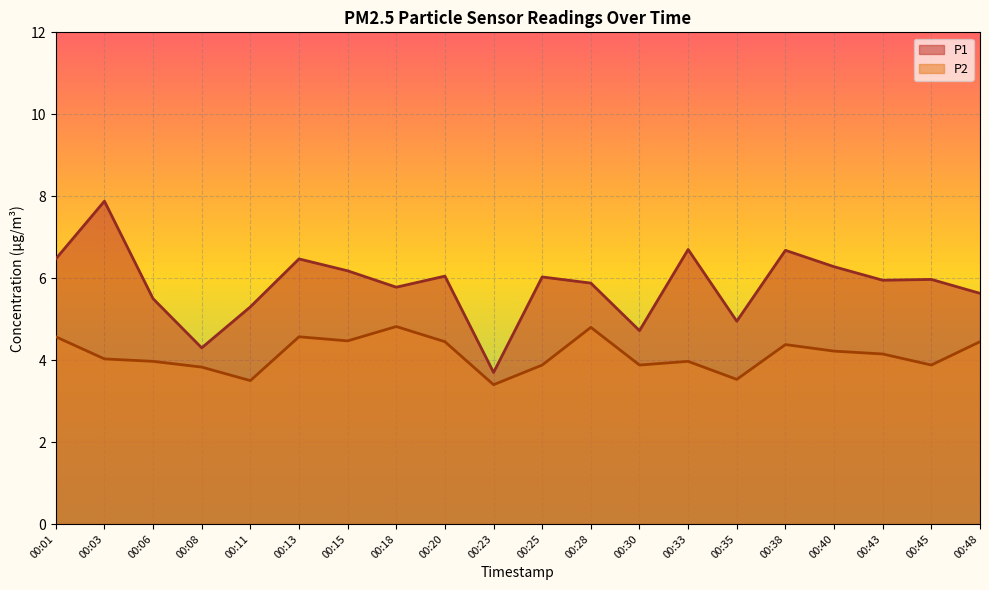

Reading left to right, list all the values displayed in this chart.

P1: 00:01=6.5	00:03=7.9	00:06=5.5	00:08=4.3	00:11=5.3	00:13=6.5	00:15=6.2	00:18=5.8	00:20=6.0	00:23=3.7	00:25=6.0	00:28=5.9	00:30=4.7	00:33=6.7	00:35=5.0	00:38=6.7	00:40=6.3	00:43=6.0	00:45=6.0	00:48=5.6
P2: 00:01=4.6	00:03=4.0	00:06=4.0	00:08=3.8	00:11=3.5	00:13=4.6	00:15=4.5	00:18=4.8	00:20=4.5	00:23=3.4	00:25=3.9	00:28=4.8	00:30=3.9	00:33=4.0	00:35=3.5	00:38=4.4	00:40=4.2	00:43=4.2	00:45=3.9	00:48=4.5